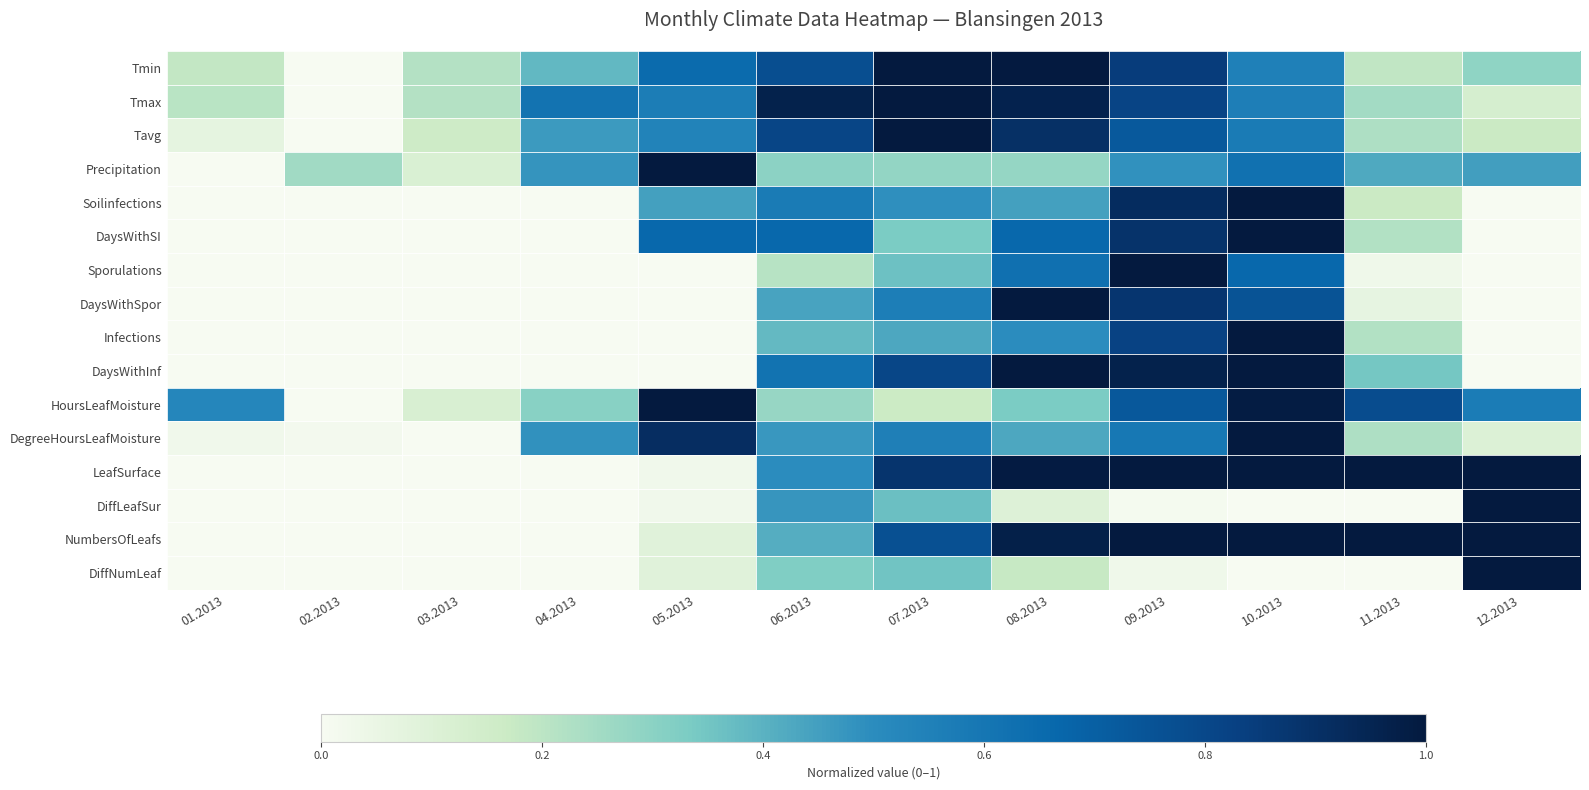

How many series are shown in this chart?

16